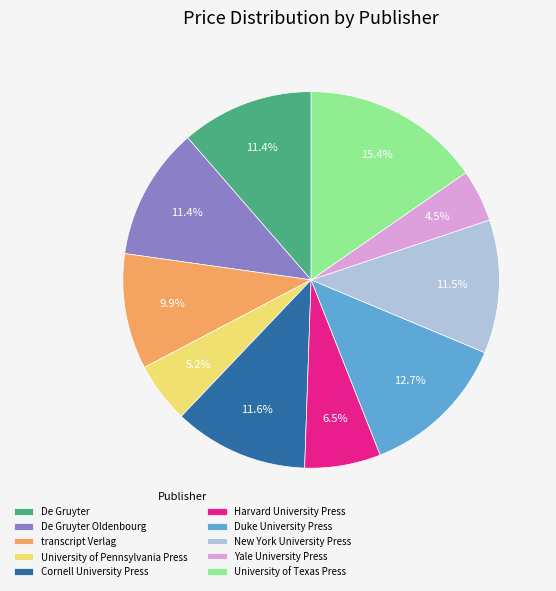

Between transcript Verlag and Harvard University Press, which is larger?

transcript Verlag